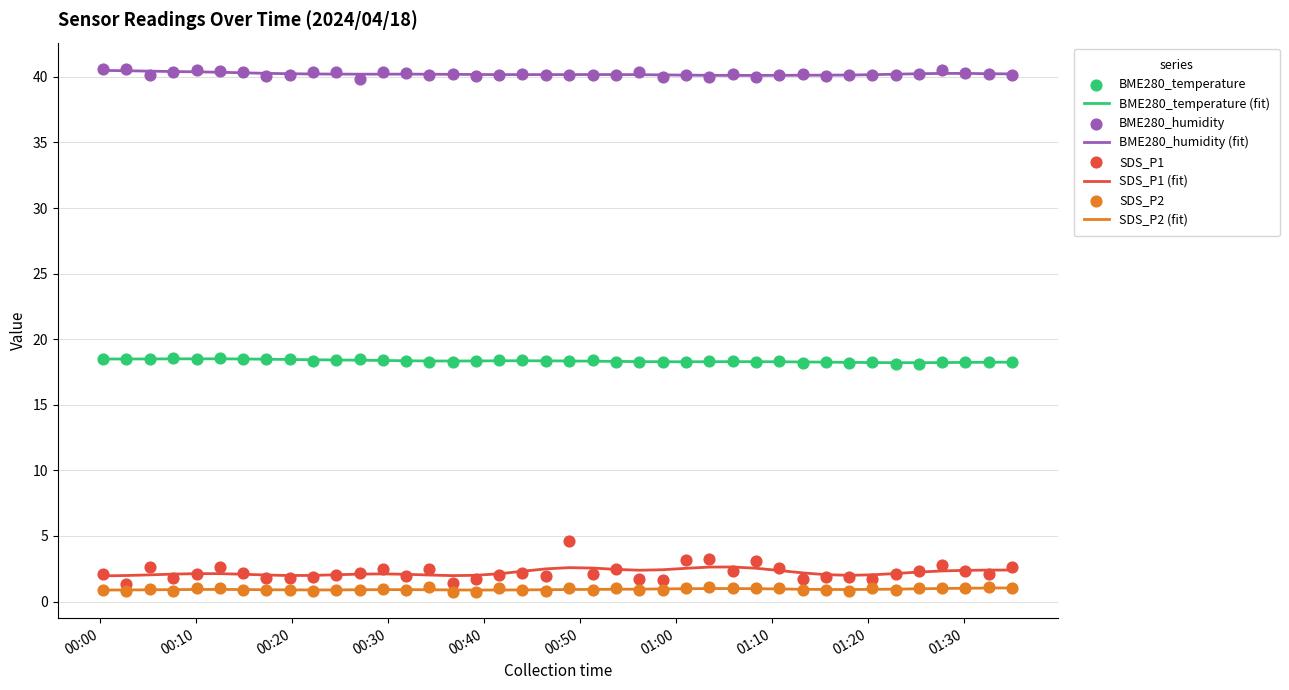

True or false: BME280_humidity (fit) and BME280_temperature (fit) cross at least once.

False